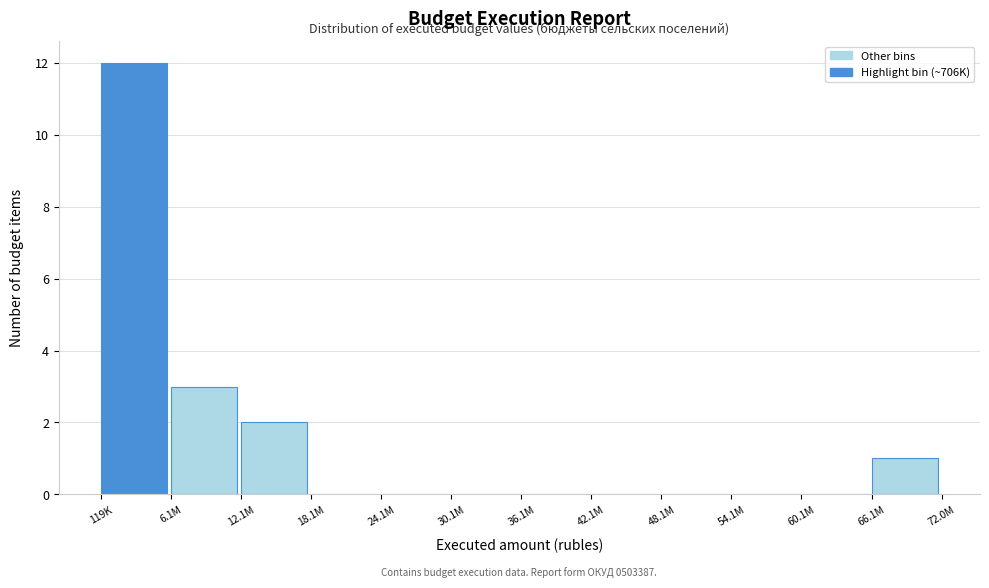

Reading left to right, what are all the values shown in this chart?

119K=12	6.1M=3	12.1M=2	18.1M=0	24.1M=0	30.1M=0	36.1M=0	42.1M=0	48.1M=0	54.1M=0	60.1M=0	66.1M=1